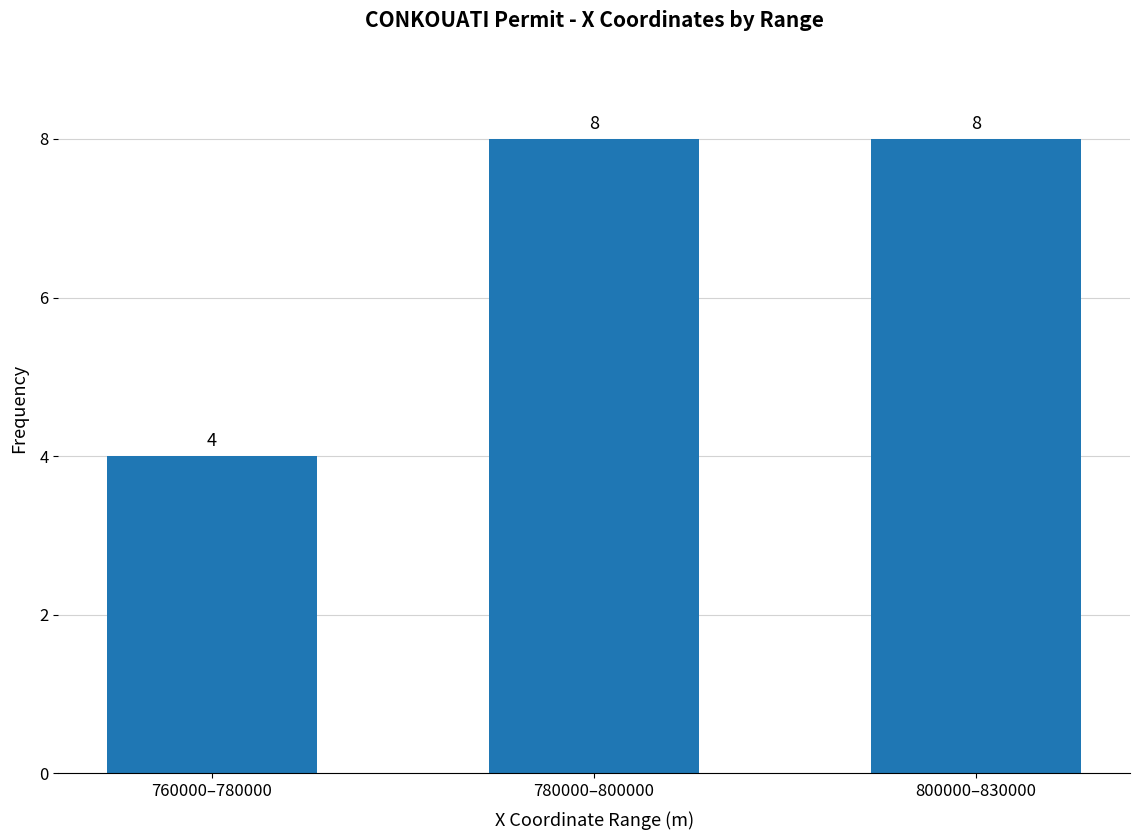

Between 800000–830000 and 760000–780000, which is larger?

800000–830000